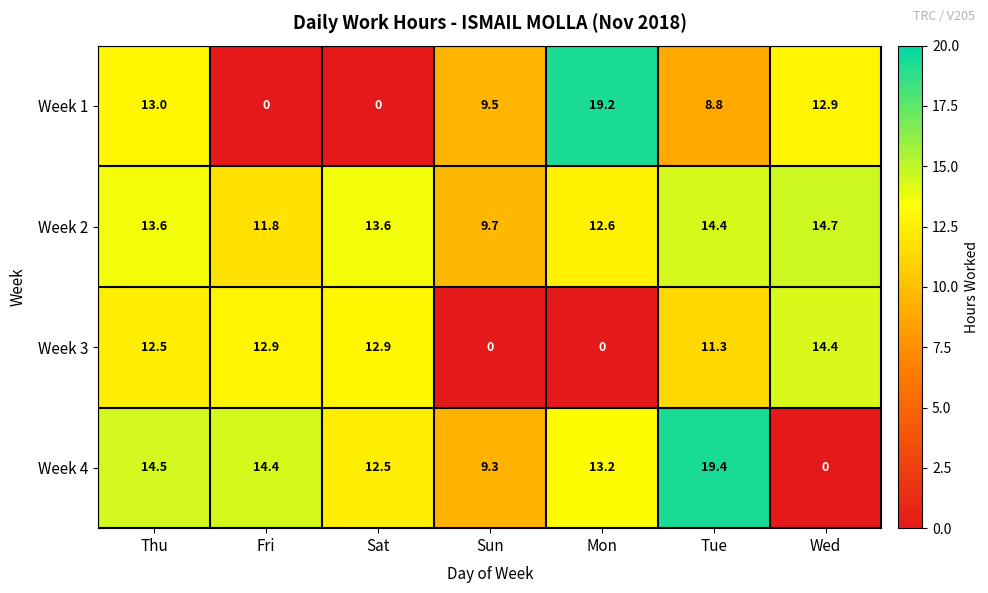

At which category is the sum across all series the highest?

Tue